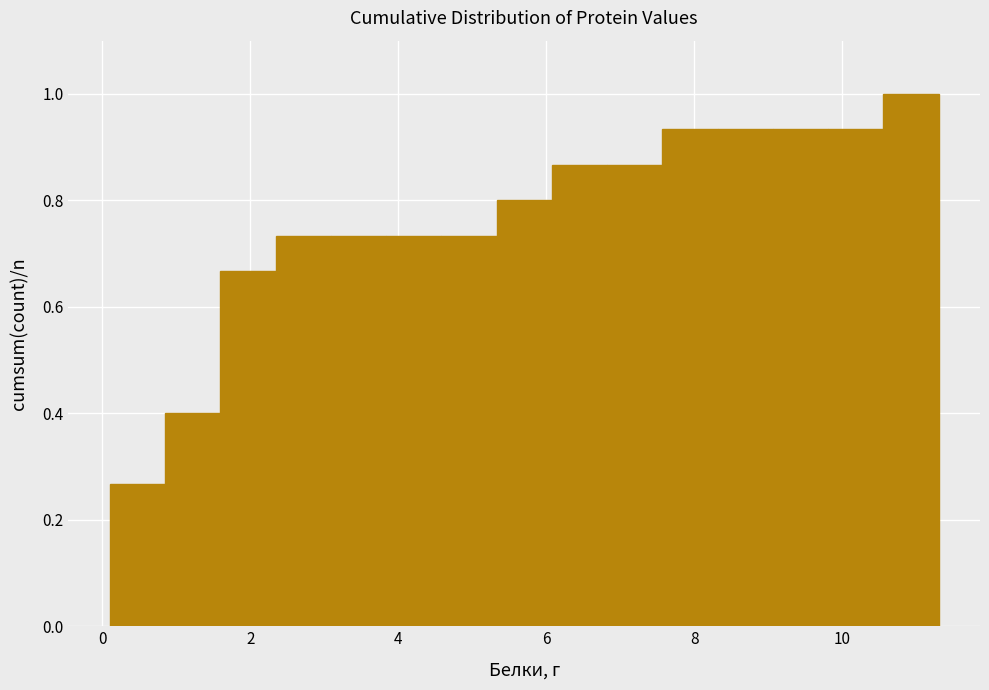

Around what value on the x-axis is the tallest bar? Give the approximate position of its centre, as read against the axis.

11.0